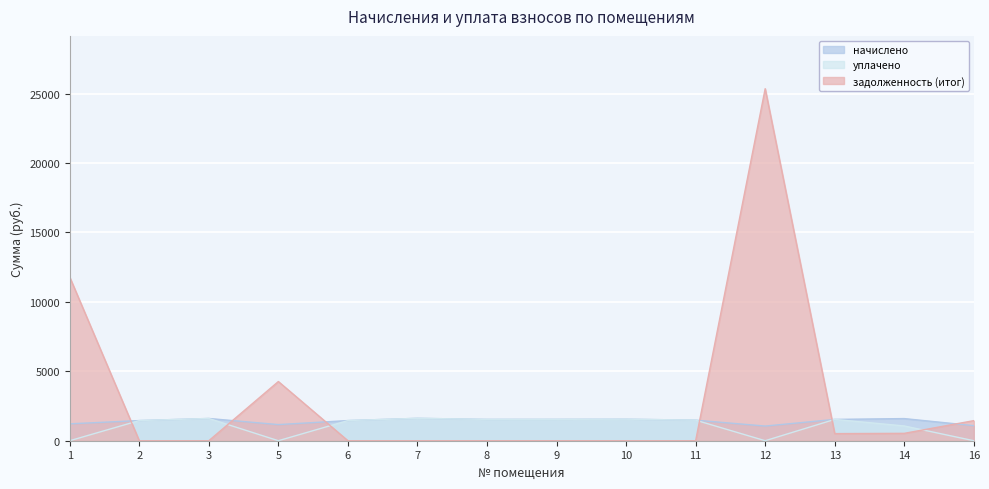

Reading left to right, extract all data points from this chart.

начислено: 1=1217.1	2=1451.7	3=1602.0	5=1162.1	6=1451.7	7=1613.0	8=1536.1	9=1539.7	10=1550.7	11=1481.1	12=1055.8	13=1536.1	14=1594.7	16=1085.1
уплачено: 1=0.0	2=1451.7	3=1602.0	5=0.0	6=1451.7	7=1613.0	8=1536.1	9=1539.7	10=1550.7	11=1481.1	12=0.0	13=1536.1	14=1063.1	16=0.0
задолженность (итог): 1=11785.9	2=0.0	3=0.0	5=4263.2	6=0.0	7=0.0	8=0.0	9=0.0	10=0.0	11=0.0	12=25356.7	13=512.0	14=531.6	16=1446.9